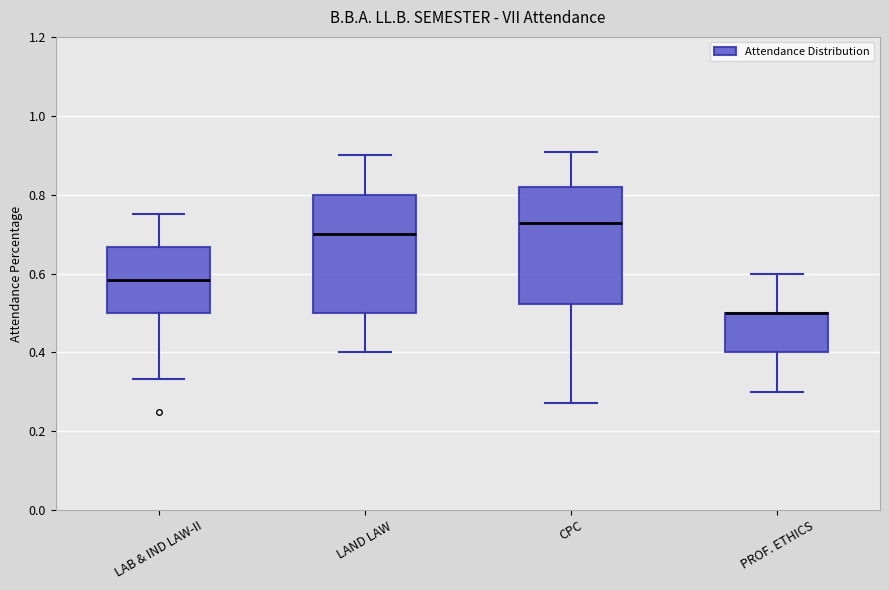

Reading left to right, transcribe this box plot: for each box, give where its median line is, the range the box spans, and where its two whiskers end, as read against the y-axis. The values are not printed on the chart, so give them approximately, as read against the axis.

LAB & IND LAW-II: median 0.58, box 0.50 to 0.66, whiskers 0.34 to 0.76
LAND LAW: median 0.70, box 0.50 to 0.80, whiskers 0.40 to 0.90
CPC: median 0.72, box 0.52 to 0.82, whiskers 0.28 to 0.90
PROF. ETHICS: median 0.50 (drawn on the box's upper edge), box 0.40 to 0.50, whiskers 0.30 to 0.60